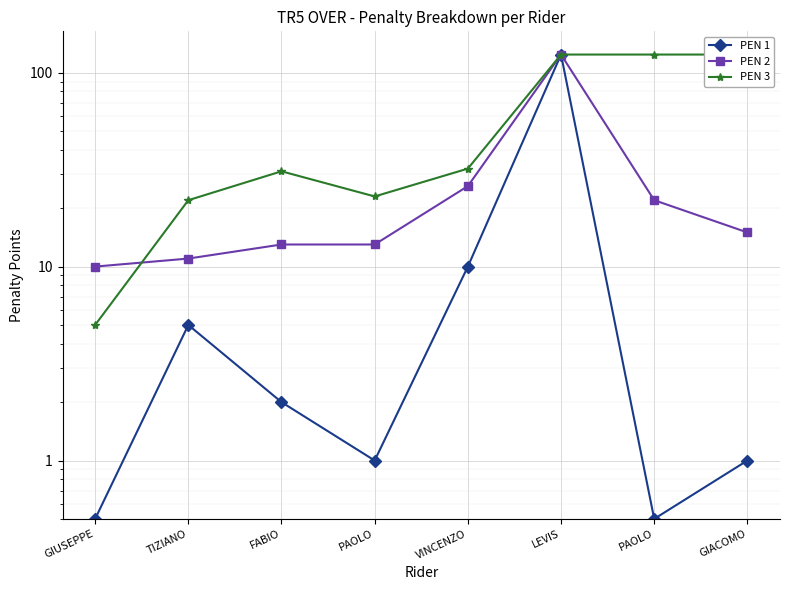

What is the average value of the PEN 1 series?

18.0